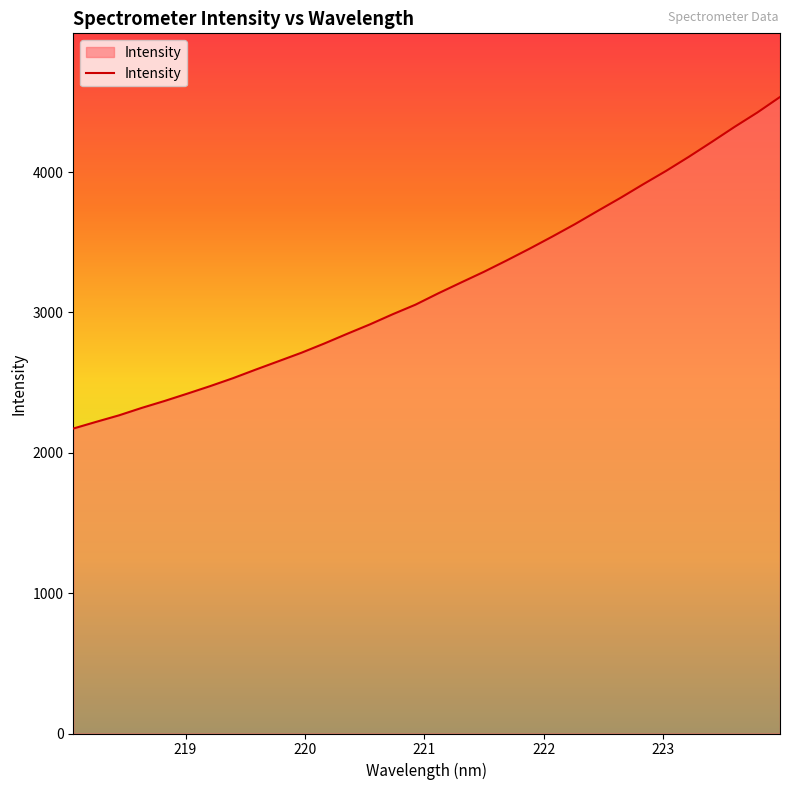

What is the maximum value shown in the chart?

4534.5